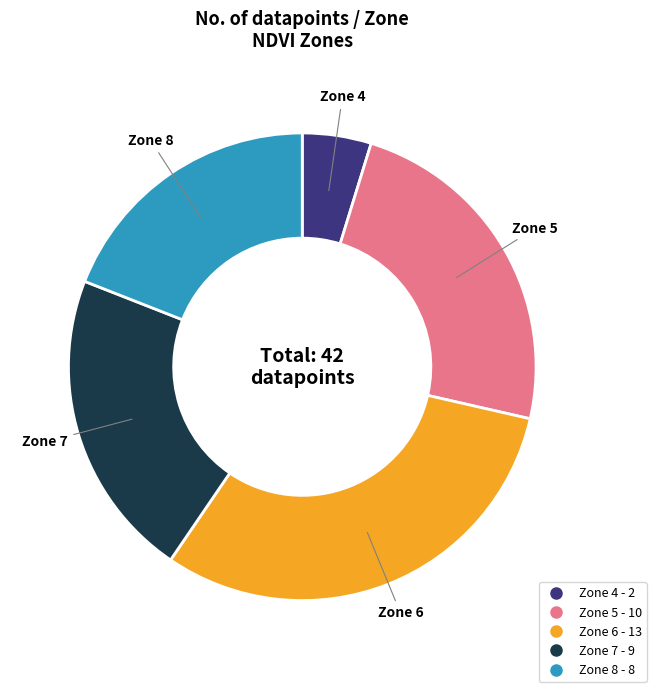

Is there any slice that represents more than half of the pie?

No